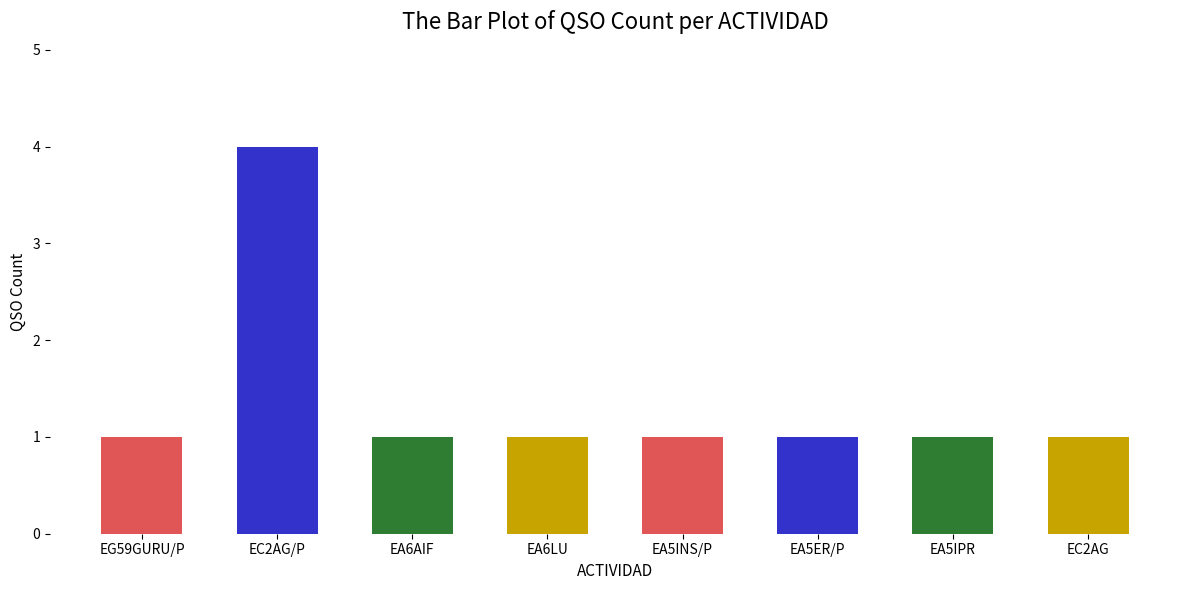

Is it true that the value at EA6AIF is 2?

False